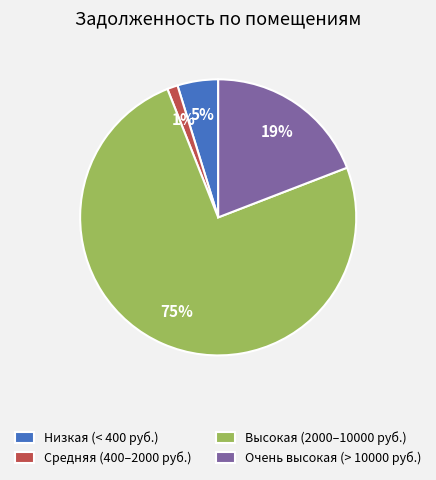

Combined, do Средняя (400–2000 руб.) and Высокая (2000–10000 руб.) account for over 50%?

Yes